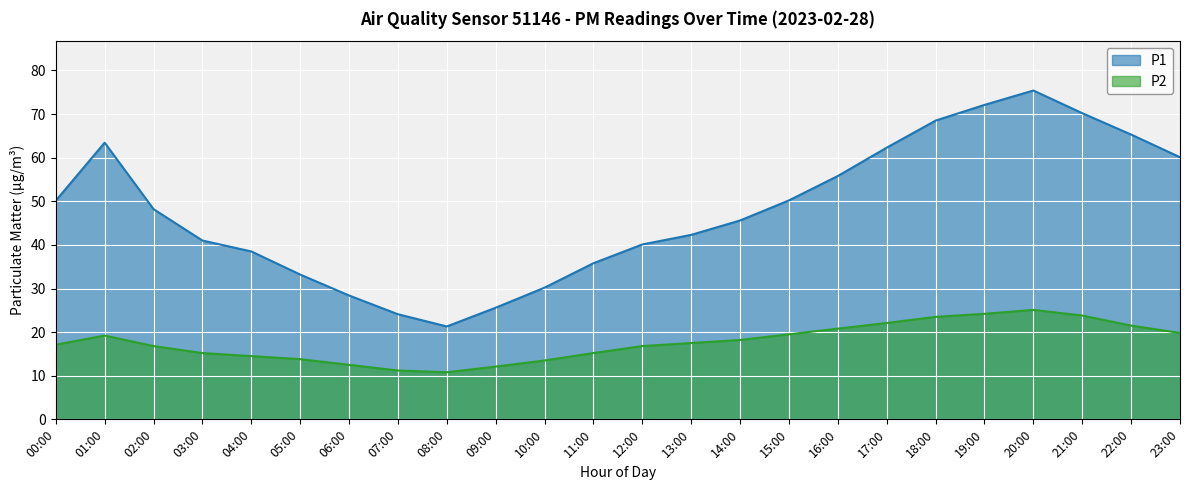

True or false: P2 and P1 intersect in this chart.

False